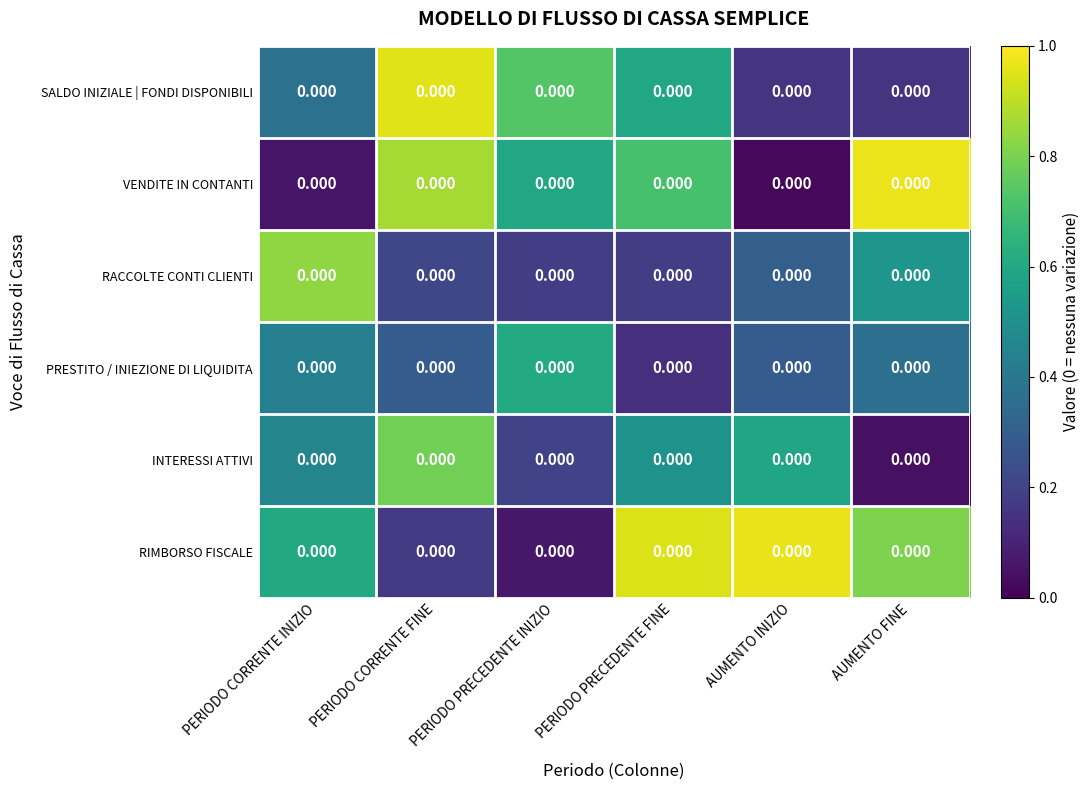

Rank the categories by RACCOLTE CONTI CLIENTI value from highest to lowest.

PERIODO CORRENTE INIZIO, AUMENTO FINE, AUMENTO INIZIO, PERIODO CORRENTE FINE, PERIODO PRECEDENTE FINE, PERIODO PRECEDENTE INIZIO